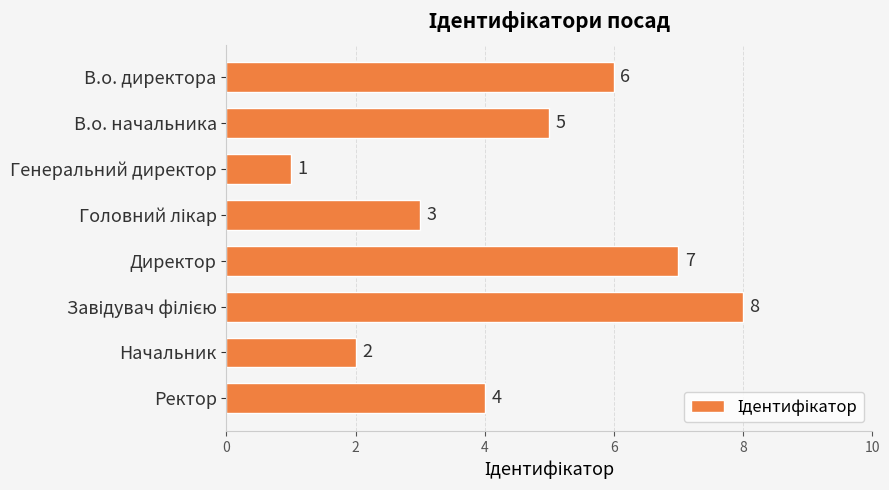

Between Директор and В.о. директора, which is larger?

Директор